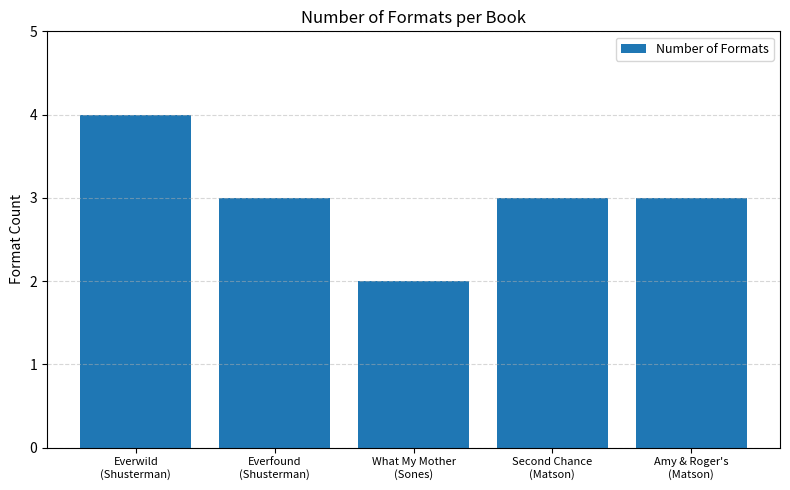

Reading left to right, extract all data points from this chart.

4	3	2	3	3